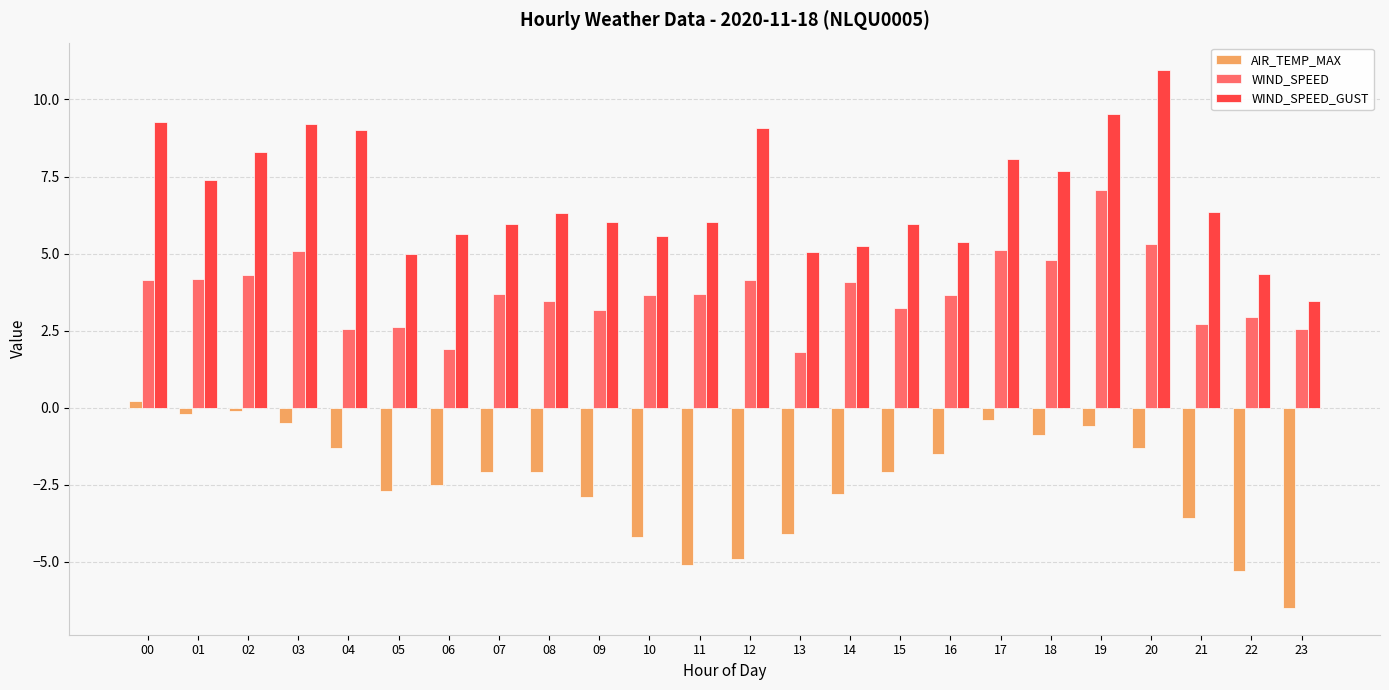

Which series has the widest spread of values?

WIND_SPEED_GUST